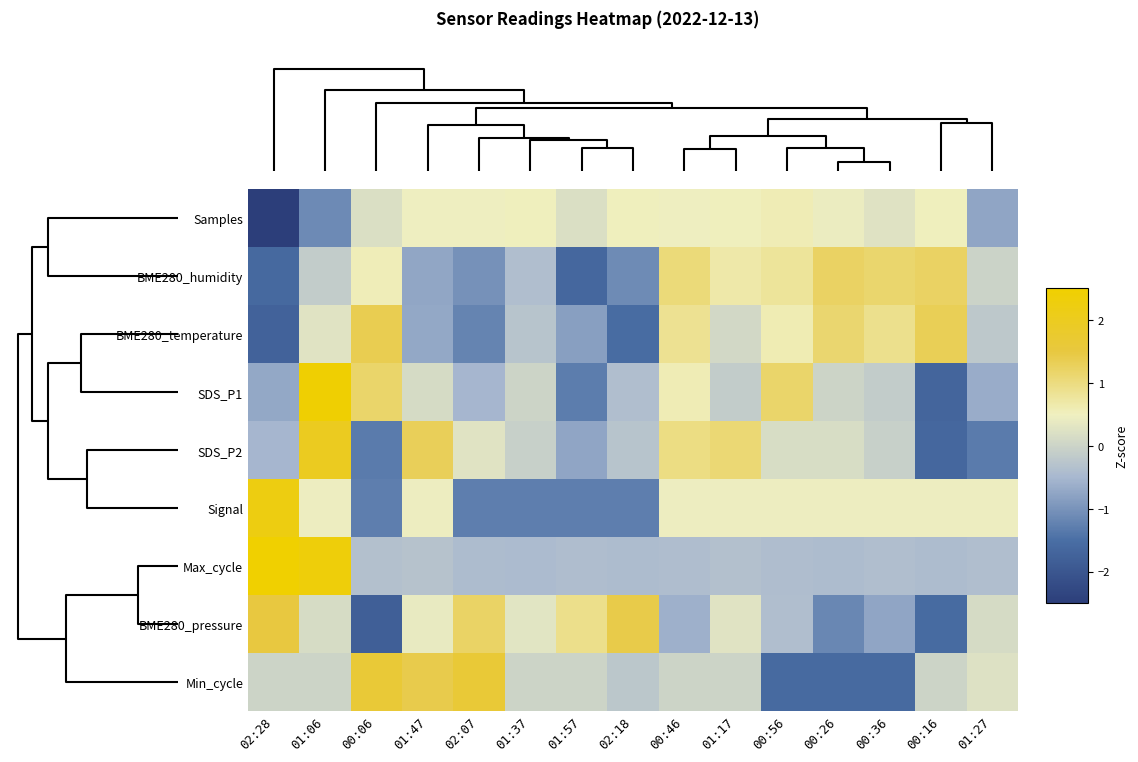

Reading left to right, what are all the values shown in this chart?

Samples: 02:28=-3.3	01:06=-1.1	00:06=0.2	01:47=0.5	02:07=0.5	01:37=0.5	01:57=0.2	02:18=0.5	00:46=0.5	01:17=0.5	00:56=0.6	00:26=0.4	00:36=0.3	00:16=0.5	01:27=-0.8
BME280_humidity: 02:28=-1.6	01:06=-0.1	00:06=0.6	01:47=-0.7	02:07=-1.0	01:37=-0.4	01:57=-1.6	02:18=-1.1	00:46=1.0	01:17=0.7	00:56=0.8	00:26=1.2	00:36=1.1	00:16=1.2	01:27=-0.0
BME280_temperature: 02:28=-1.7	01:06=0.3	00:06=1.4	01:47=-0.7	02:07=-1.2	01:37=-0.3	01:57=-0.8	02:18=-1.5	00:46=0.9	01:17=0.1	00:56=0.6	00:26=1.1	00:36=0.9	00:16=1.3	01:27=-0.2
SDS_P1: 02:28=-0.7	01:06=2.5	00:06=1.2	01:47=0.1	02:07=-0.5	01:37=0.0	01:57=-1.3	02:18=-0.4	00:46=0.6	01:17=-0.1	00:56=1.2	00:26=0.0	00:36=-0.1	00:16=-1.7	01:27=-0.6
SDS_P2: 02:28=-0.5	01:06=2.0	00:06=-1.3	01:47=1.3	02:07=0.3	01:37=-0.1	01:57=-0.7	02:18=-0.3	00:46=1.0	01:17=1.1	00:56=0.2	00:26=0.2	00:36=-0.1	00:16=-1.7	01:27=-1.3
Signal: 02:28=2.2	01:06=0.5	00:06=-1.3	01:47=0.5	02:07=-1.3	01:37=-1.3	01:57=-1.3	02:18=-1.3	00:46=0.5	01:17=0.5	00:56=0.5	00:26=0.5	00:36=0.5	00:16=0.5	01:27=0.5
Max_cycle: 02:28=2.7	01:06=2.3	00:06=-0.3	01:47=-0.3	02:07=-0.4	01:37=-0.4	01:57=-0.4	02:18=-0.4	00:46=-0.4	01:17=-0.3	00:56=-0.4	00:26=-0.4	00:36=-0.4	00:16=-0.4	01:27=-0.4
BME280_pressure: 02:28=1.5	01:06=0.1	00:06=-1.8	01:47=0.4	02:07=1.2	01:37=0.3	01:57=0.9	02:18=1.4	00:46=-0.6	01:17=0.3	00:56=-0.4	00:26=-1.2	00:36=-0.8	00:16=-1.6	01:27=0.1
Min_cycle: 02:28=0.0	01:06=0.0	00:06=1.6	01:47=1.4	02:07=1.6	01:37=0.0	01:57=0.0	02:18=-0.2	00:46=0.0	01:17=0.0	00:56=-1.6	00:26=-1.6	00:36=-1.6	00:16=0.0	01:27=0.2